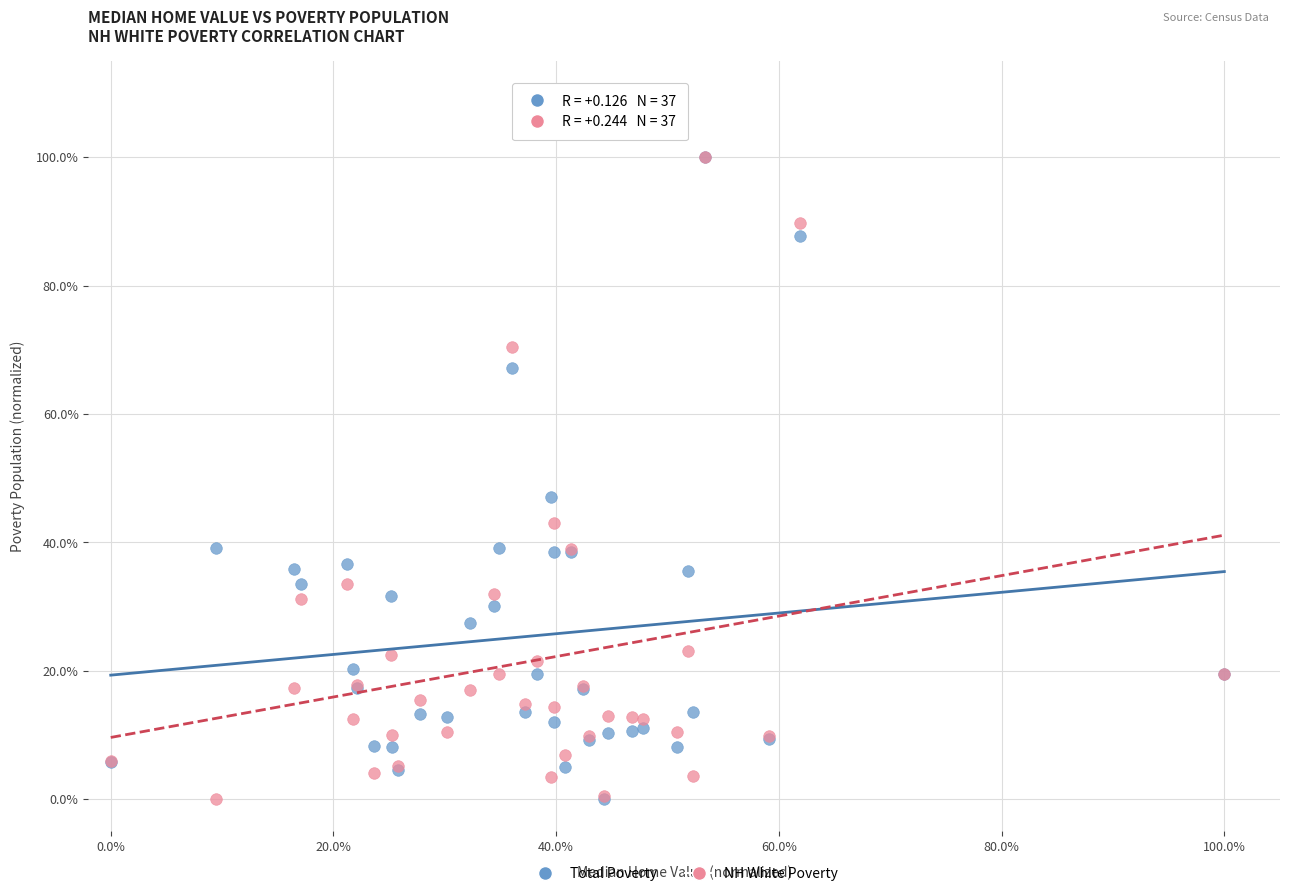

Across all series, what Y value is closest to 50?

47.1